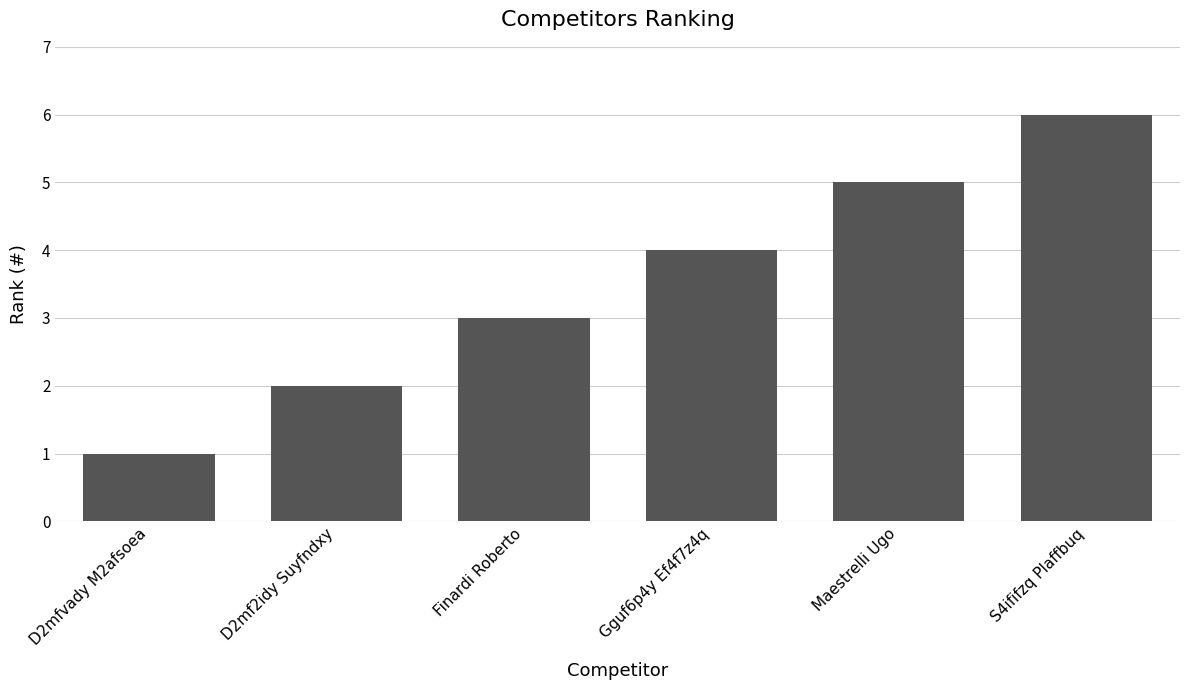

Reading right to left, extract all data points from this chart.

S4ififzq Plaffbuq=6	Maestrelli Ugo=5	Gguf6p4y Ef4f7z4q=4	Finardi Roberto=3	D2mf2idy Suyfndxy=2	D2mfvady M2afsoea=1